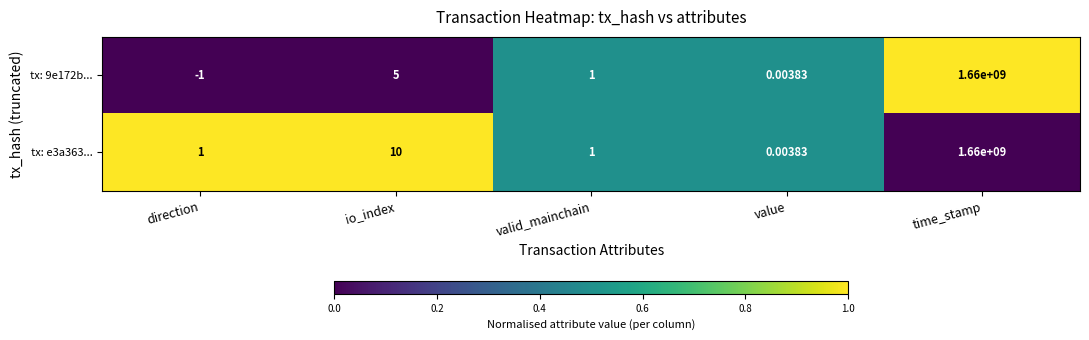

Which series changed the most between io_index and valid_mainchain?

tx: e3a363...